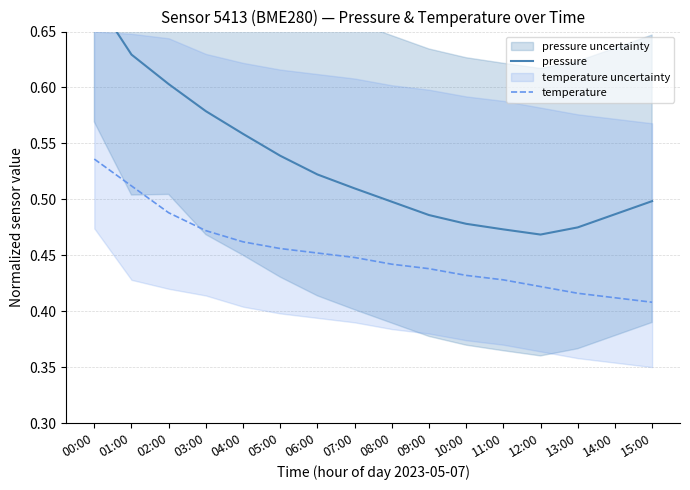

What is the difference between the second highest and minimum values in the pressure series?

0.2